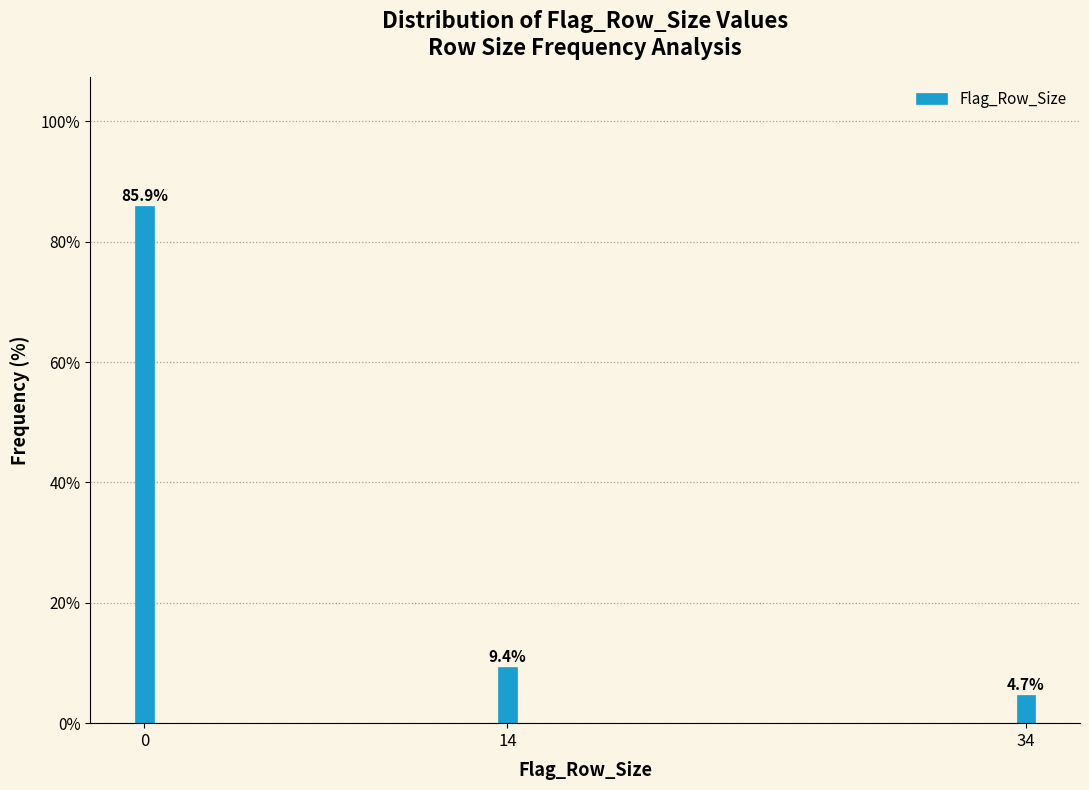

Reading left to right, extract all data points from this chart.

85.9	9.4	4.7